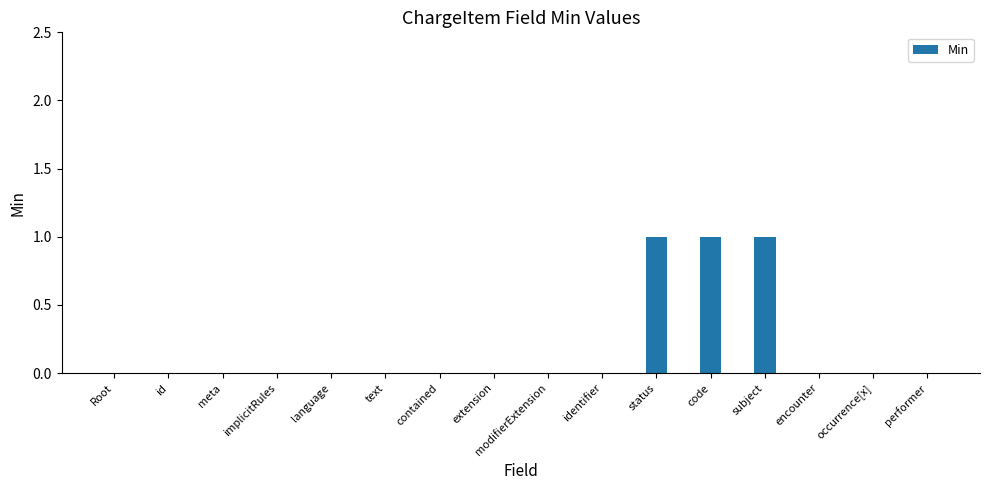

Reading right to left, extract all data points from this chart.

0	0	0	1	1	1	0	0	0	0	0	0	0	0	0	0